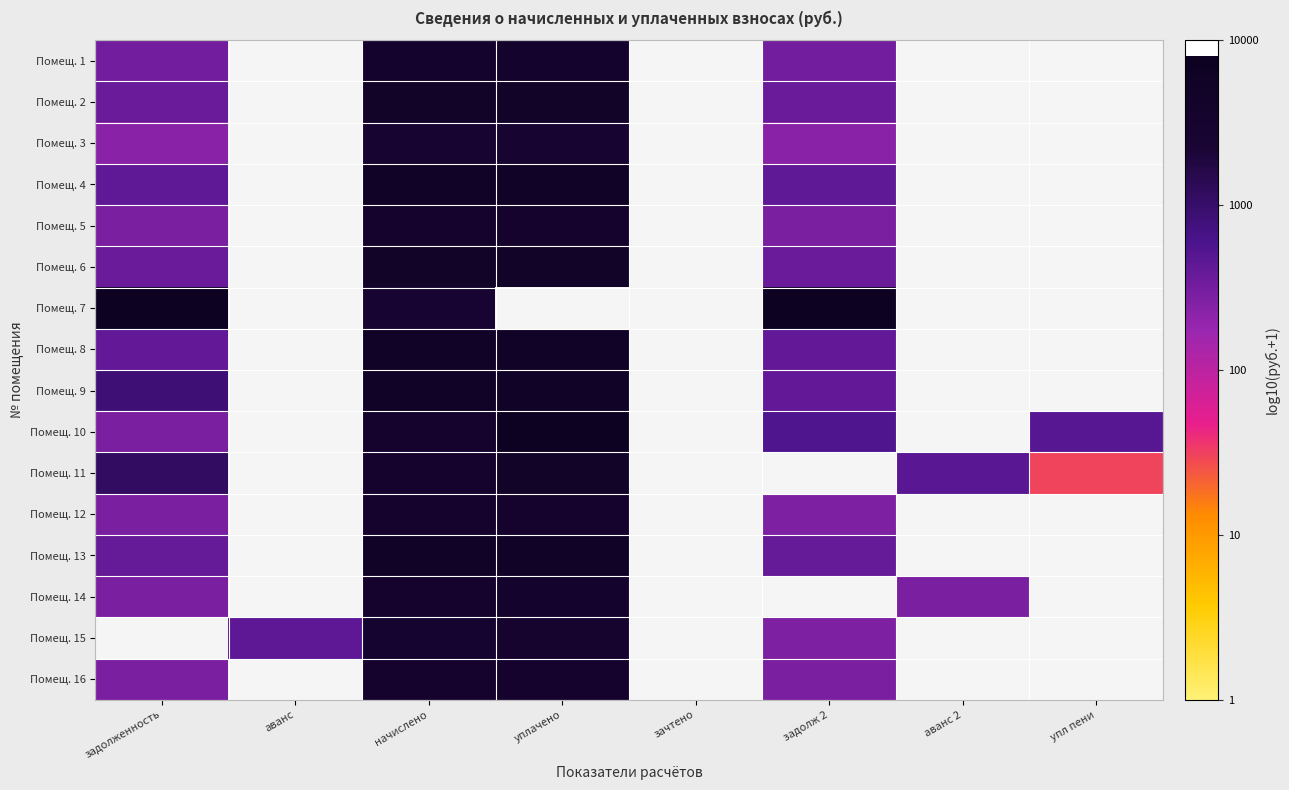

Rank the series at начислено from highest to lowest value.

Помещ. 4, Помещ. 9, Помещ. 8, Помещ. 13, Помещ. 2, Помещ. 6, Помещ. 1, Помещ. 11, Помещ. 12, Помещ. 16, Помещ. 5, Помещ. 10, Помещ. 14, Помещ. 15, Помещ. 3, Помещ. 7